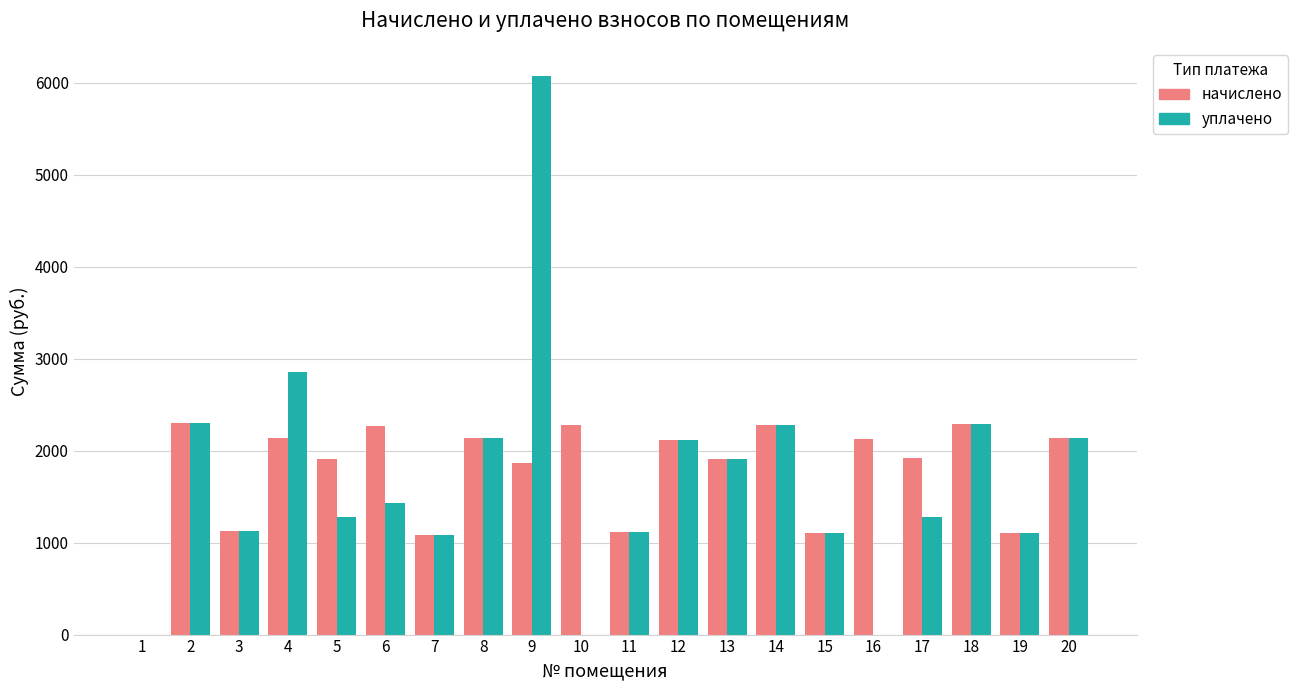

The value of уплачено at 10 is 0.0. True or false?

True